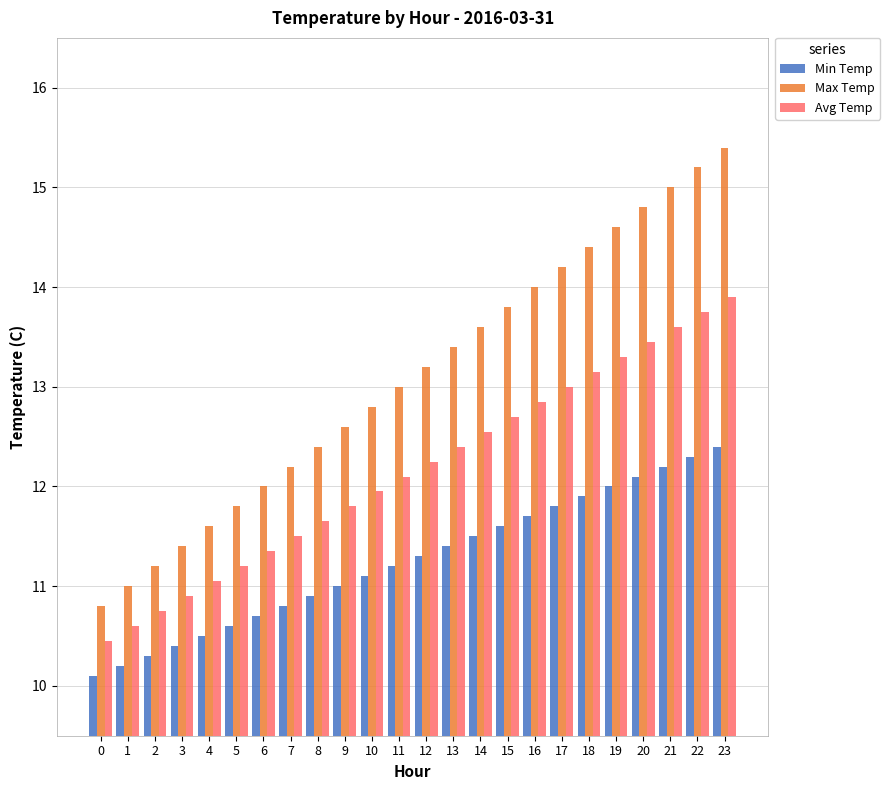

What is the spread (max minus min) of values at 2?

0.9